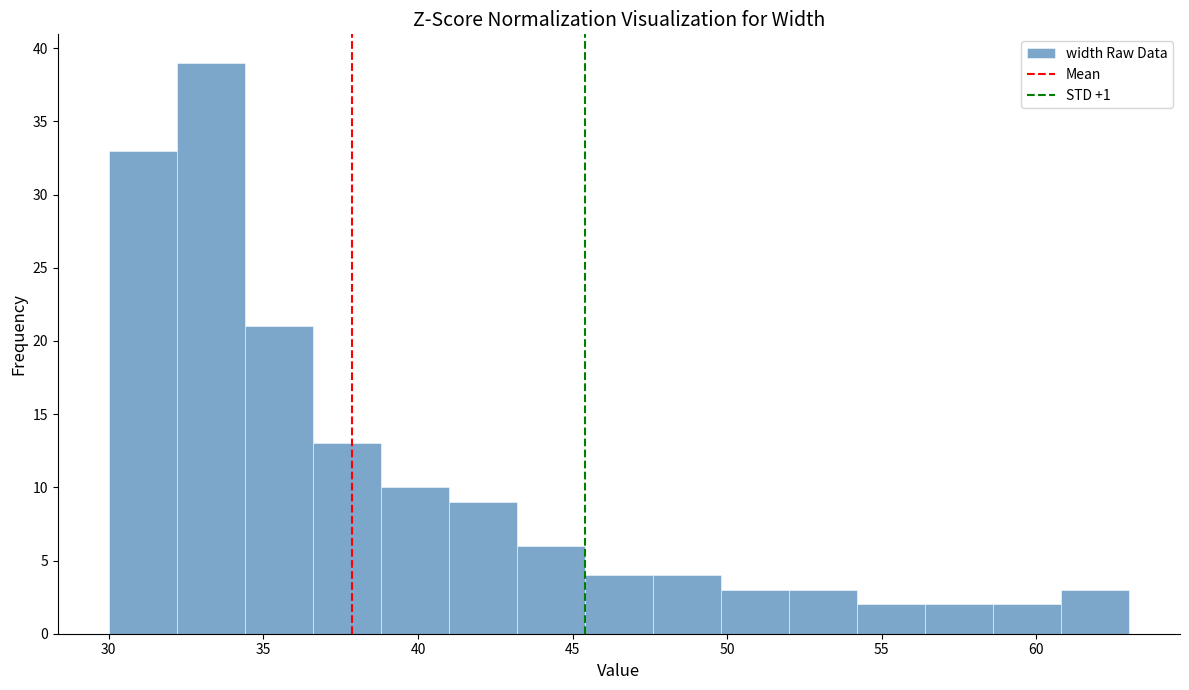

Which range on the x-axis has the tallest bar?

32.2 to 34.4